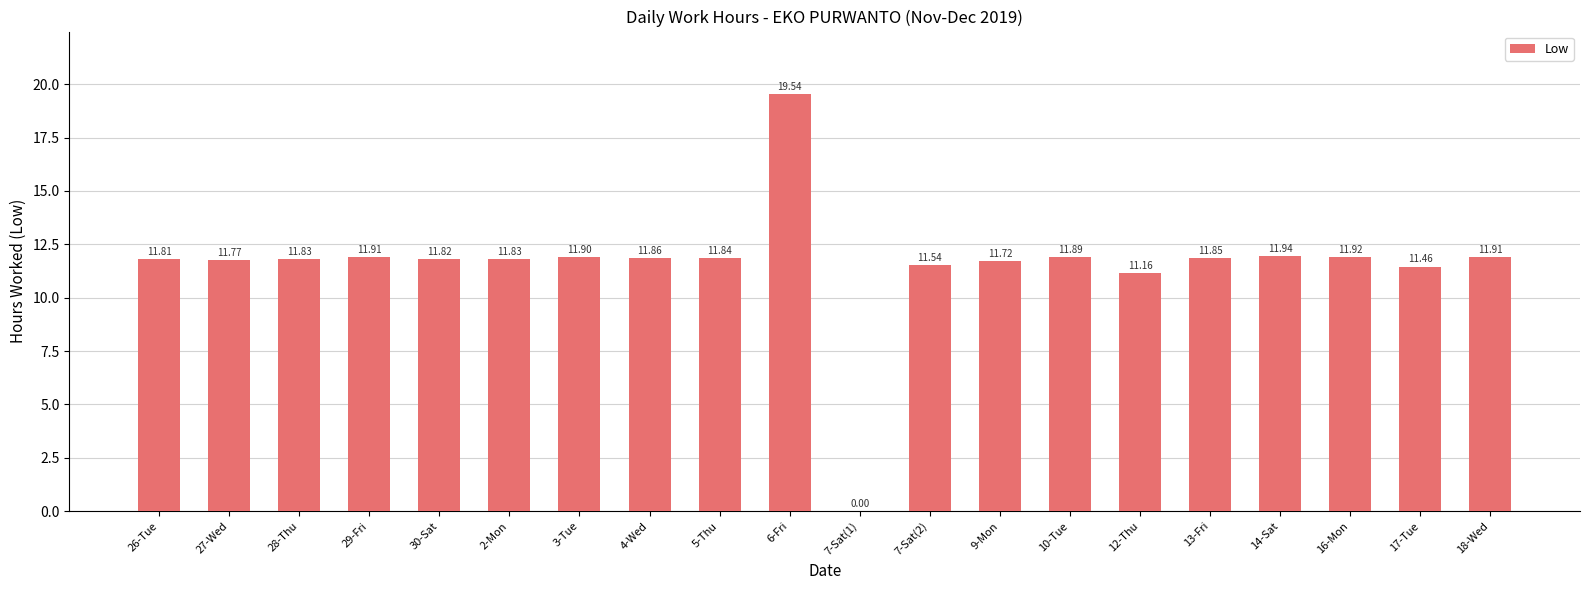

What is the change in value from 6-Fri to 16-Mon?

-7.6